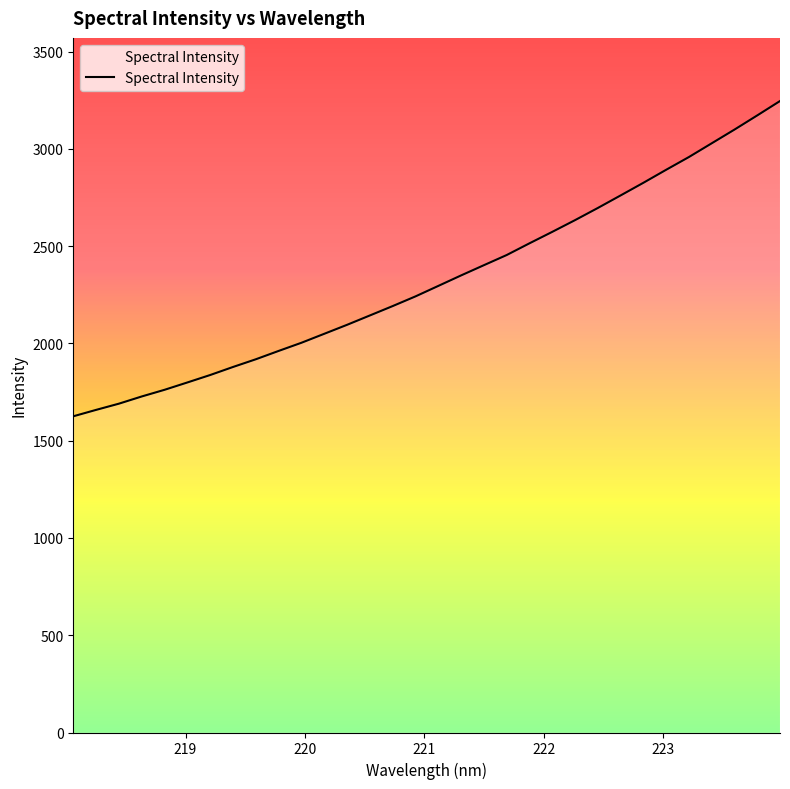

Does the chart display data point markers on the line(s)?

No